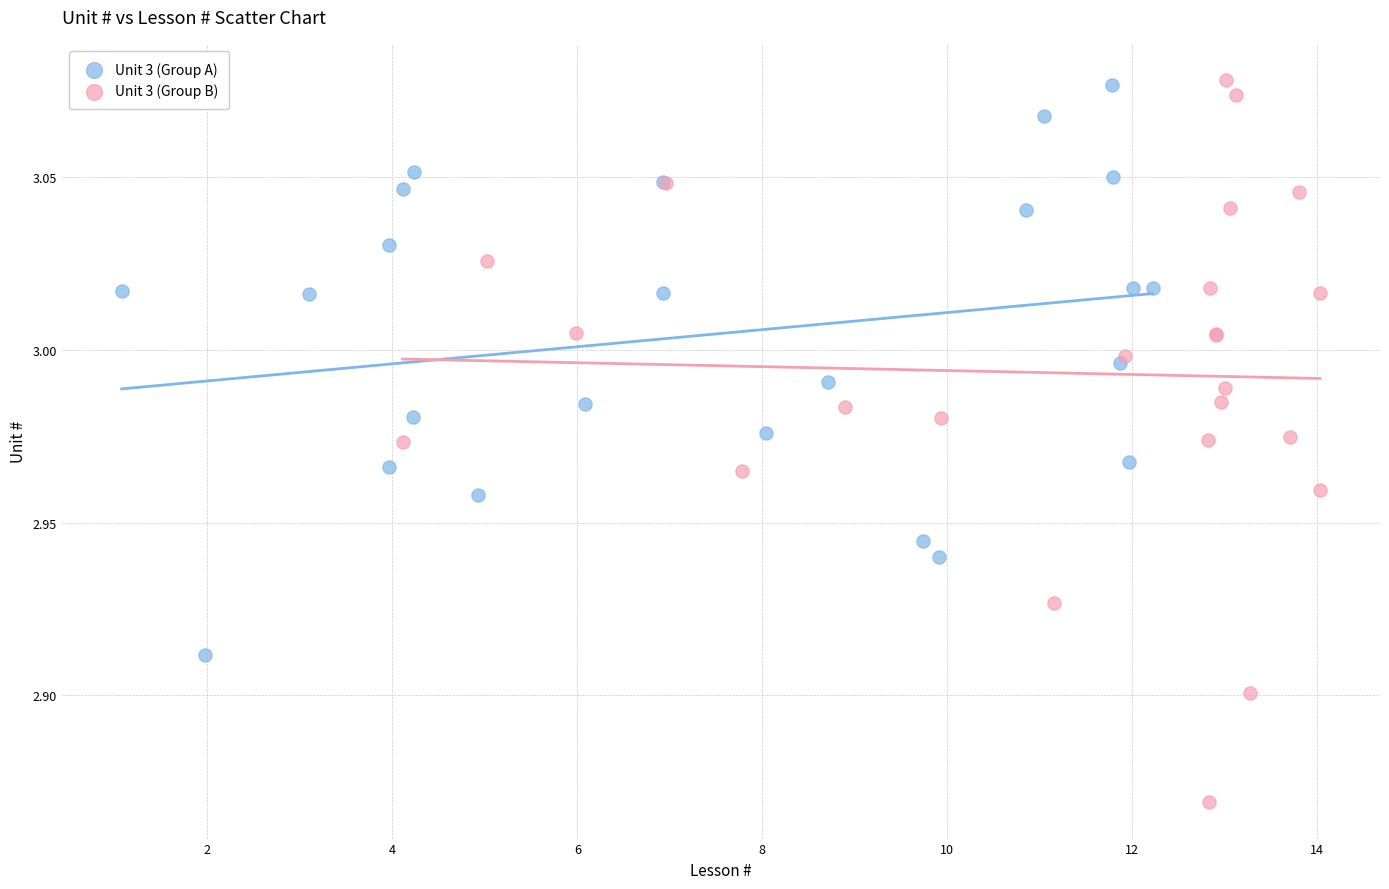

Which series reaches the minimum Y coordinate?

Unit 3 (Group B)